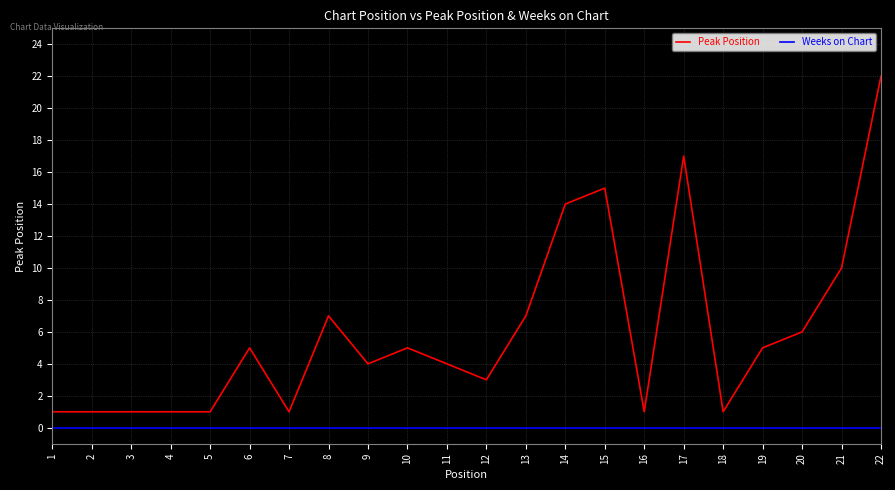

Rank the series by their average value, from lowest to highest.

Weeks on Chart, Peak Position